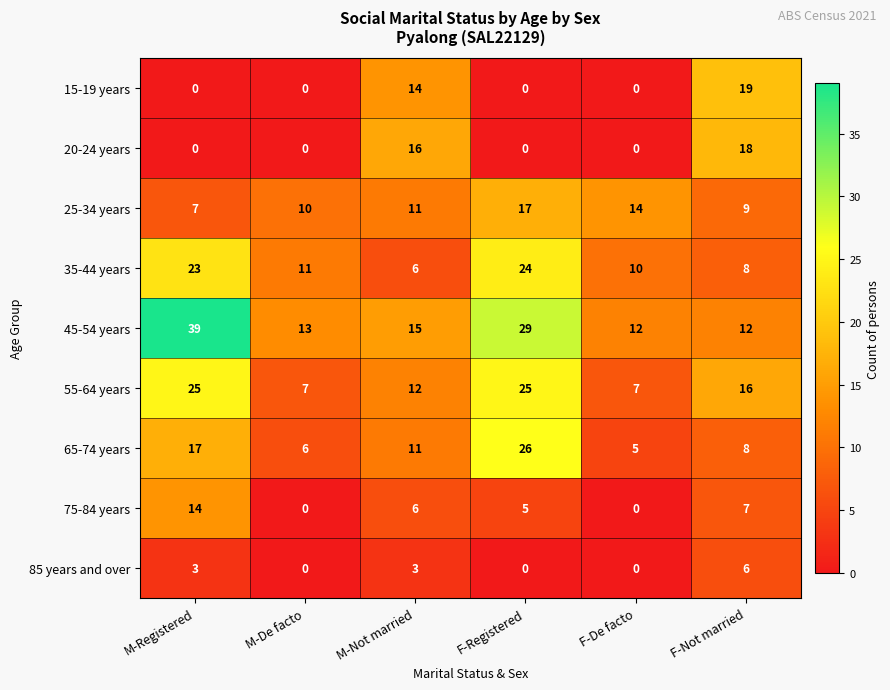

What is the difference between the second highest and minimum values in the 85 years and over series?

3